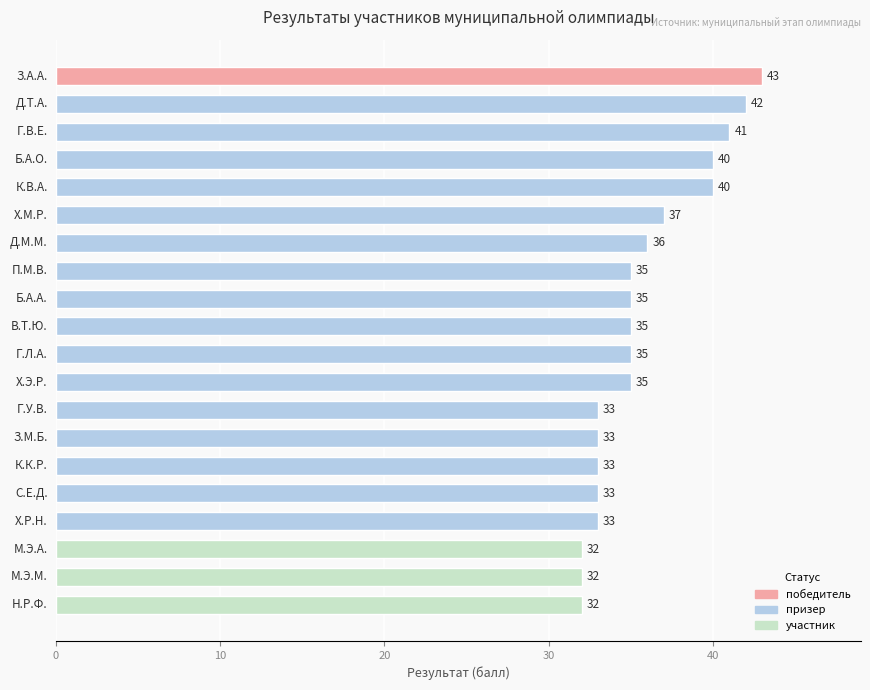

What is the minimum value shown in the chart?

32